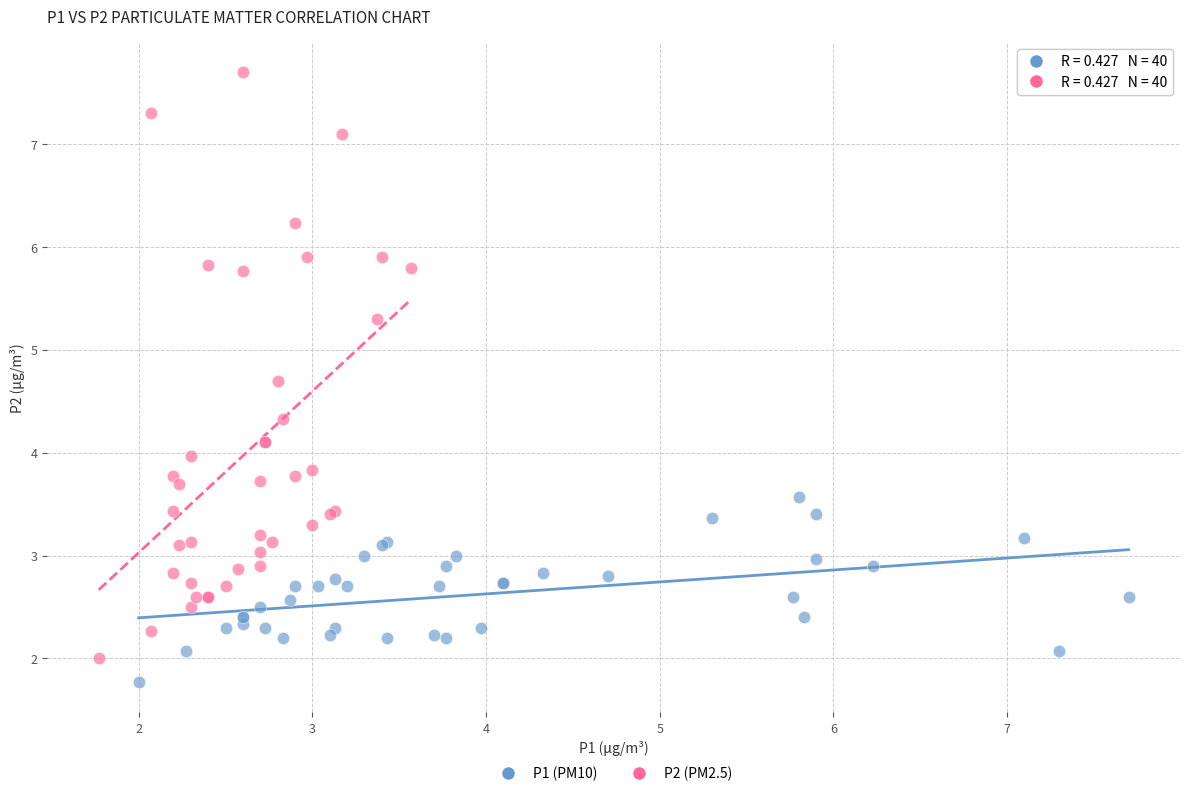

Which series has the largest Y range (max minus min)?

P2 (PM2.5)